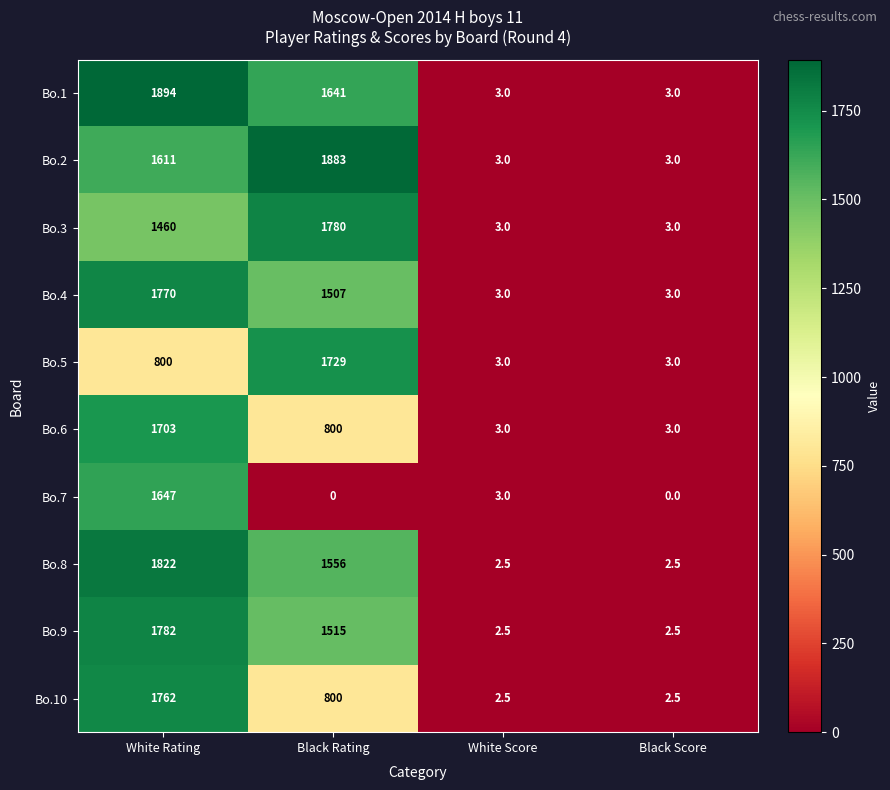

True or false: Bo.10 has a value of 4.1 at Black Score.

False